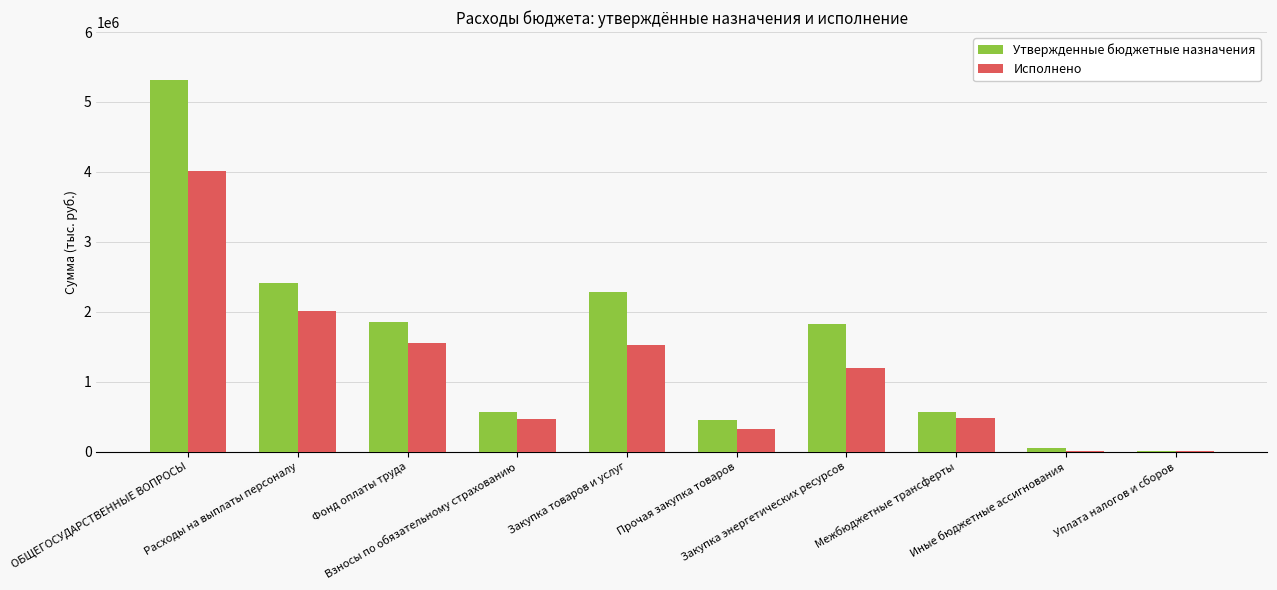

Which series changed the most between Фонд оплаты труда and Закупка энергетических ресурсов?

Исполнено